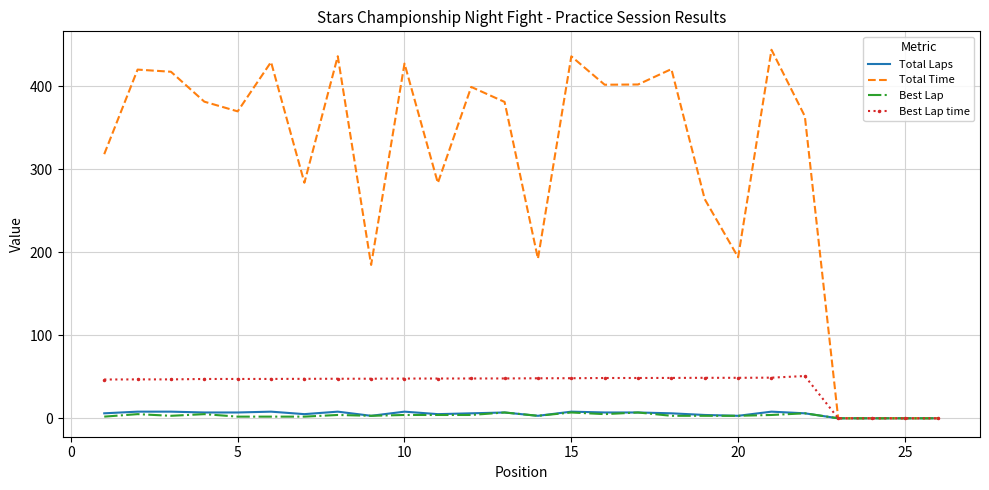

Which series has the largest range (max minus min)?

Total Time